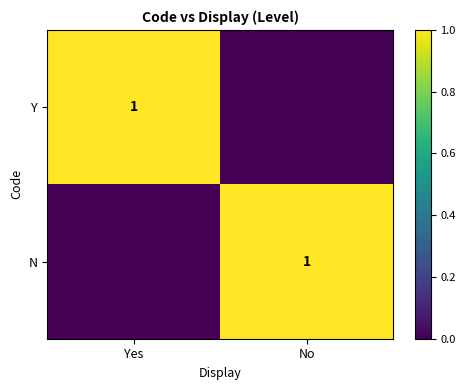

Is it true that N equals 1 at No?

True